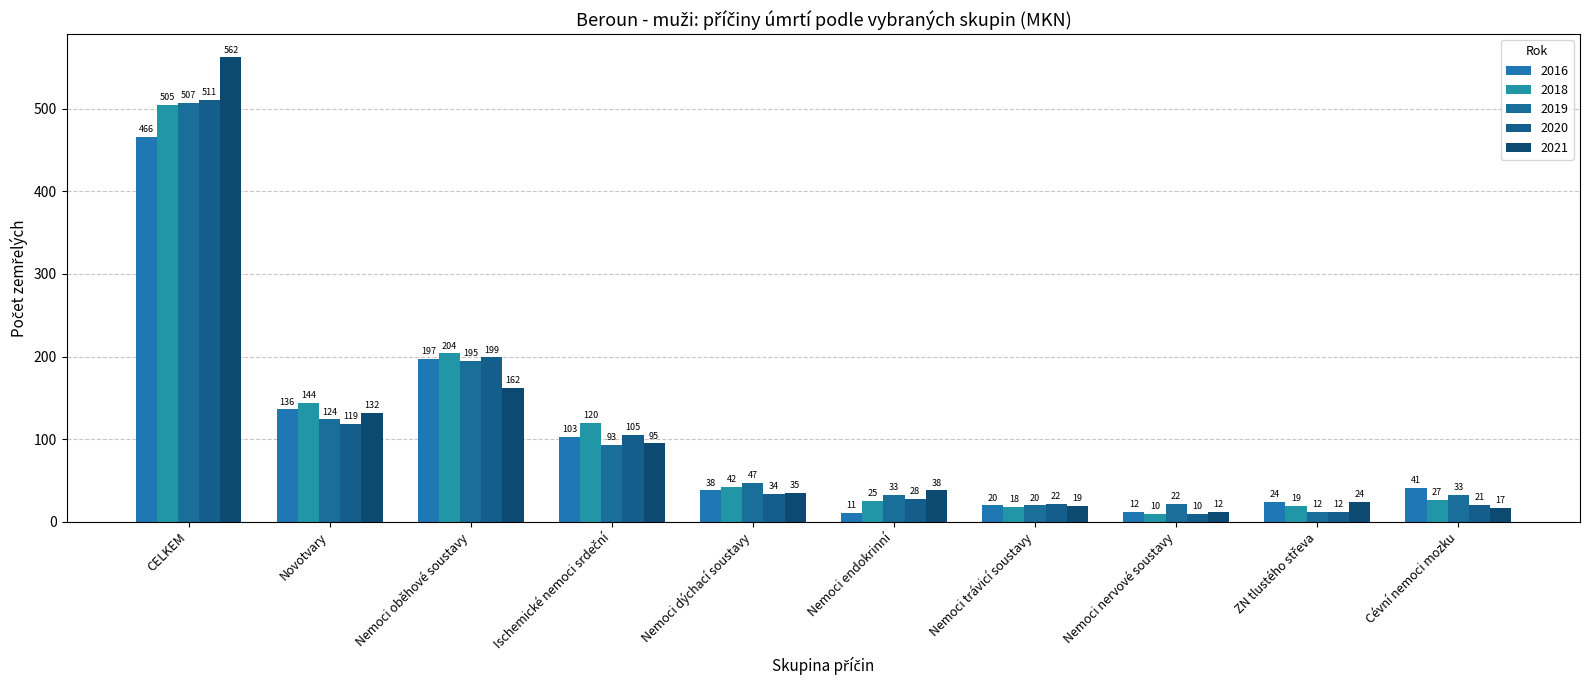

Count the number of data series in this chart.

5